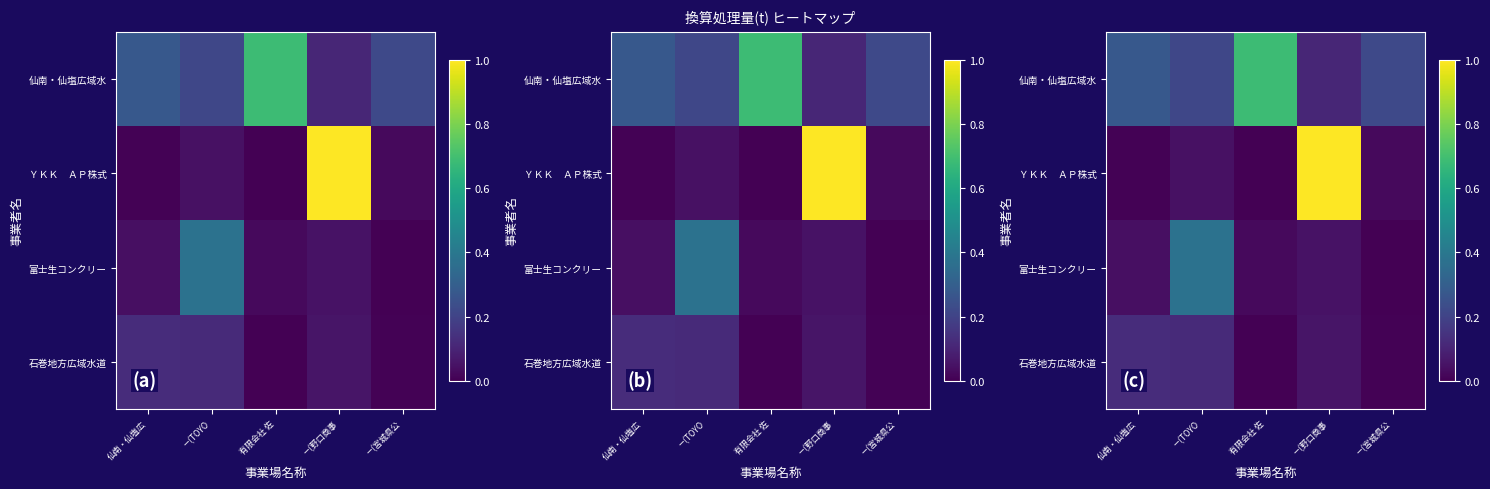

At how many categories does at least one series exceed 0?

5